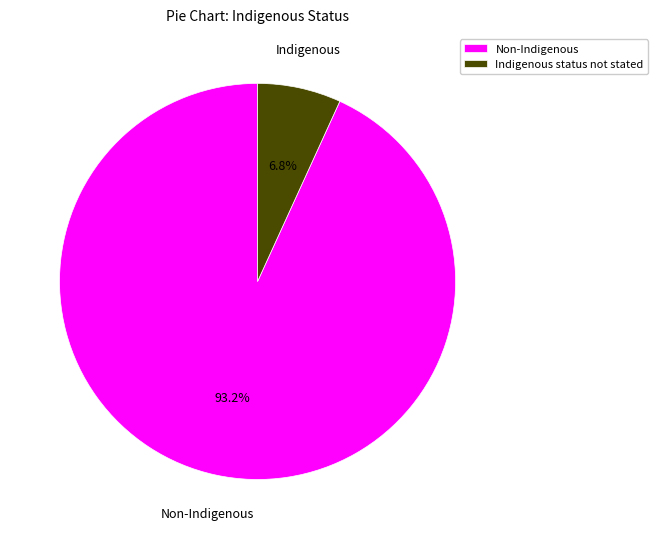

Is it true that Indigenous status not stated is 18% of the pie?

False